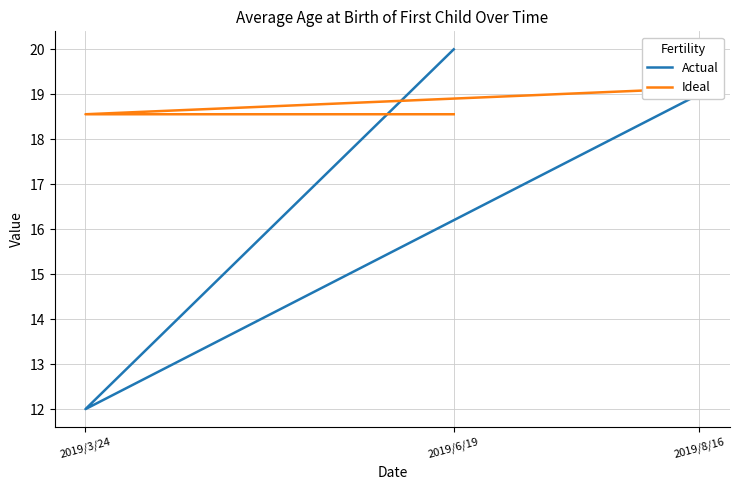

Is this an area chart (filled region under the line)?

No